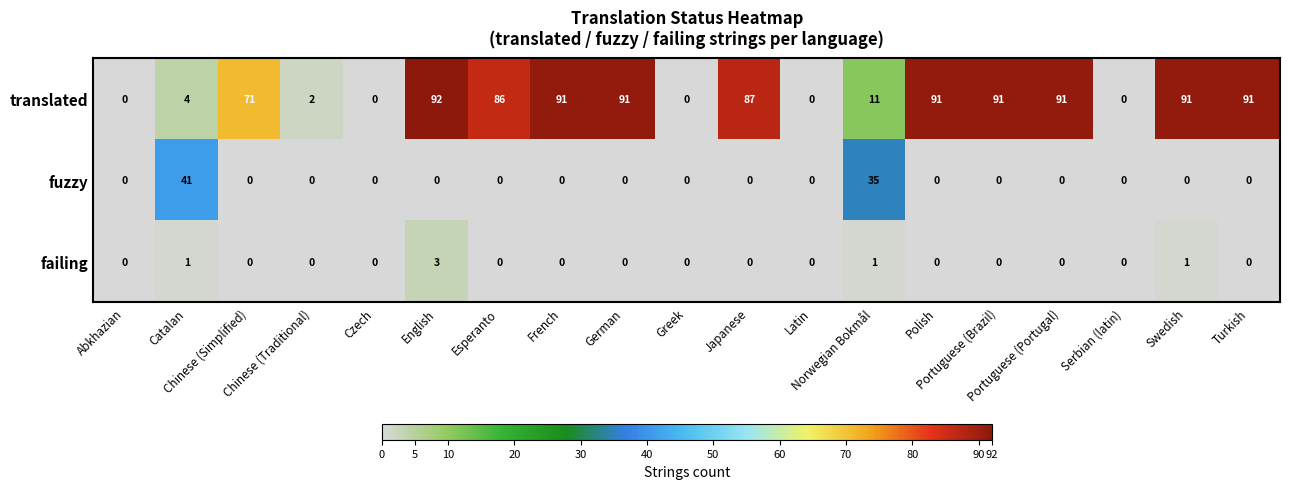

At how many categories does at least one series exceed 6?

13